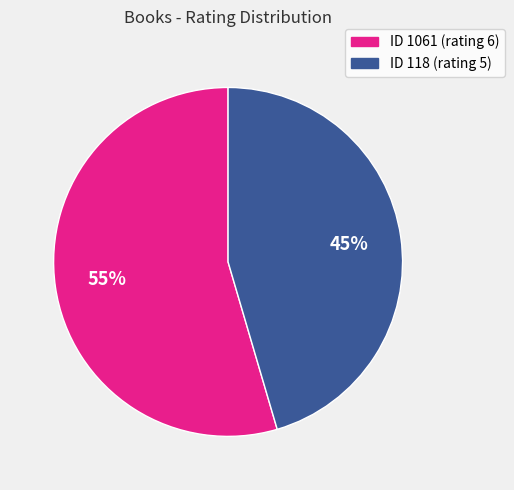

Does any single category account for the majority?

Yes